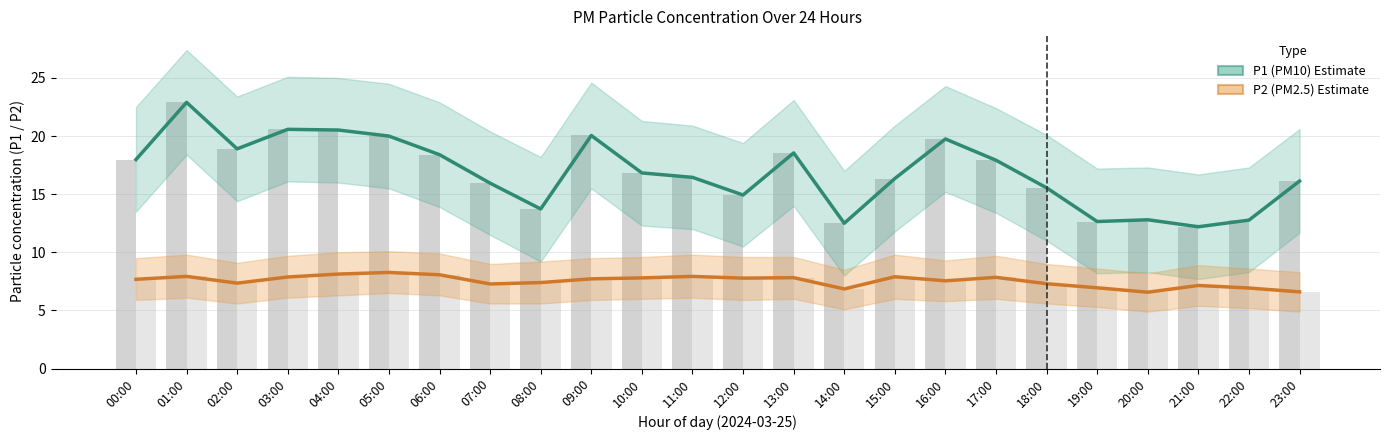

What is the smallest value displayed?

6.6